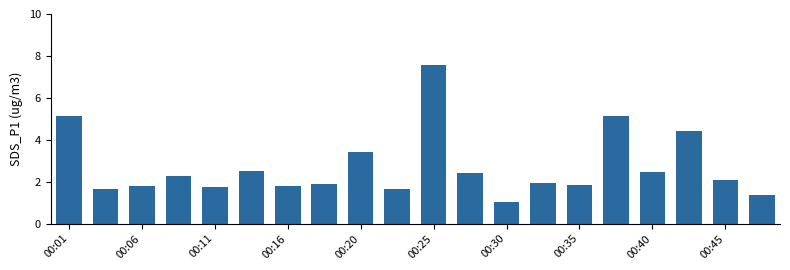

What is the value of the 8th bar from the left?

1.9